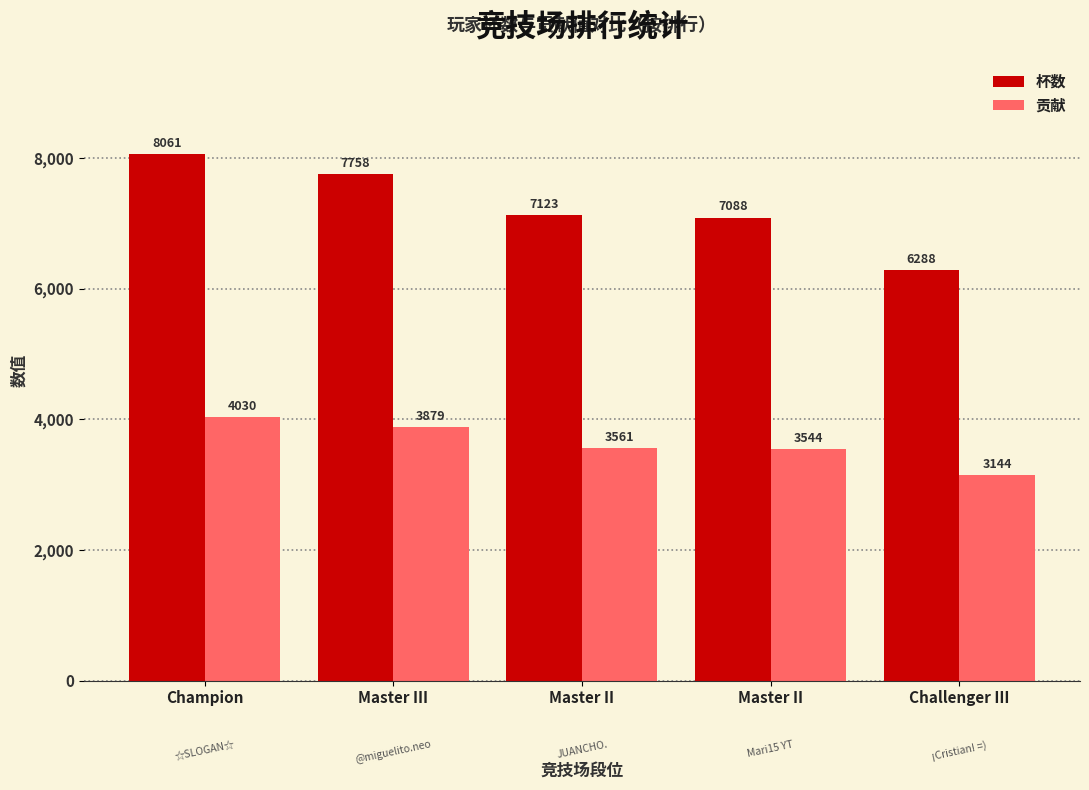

Rank the series at Master II from highest to lowest value.

杯数, 贡献